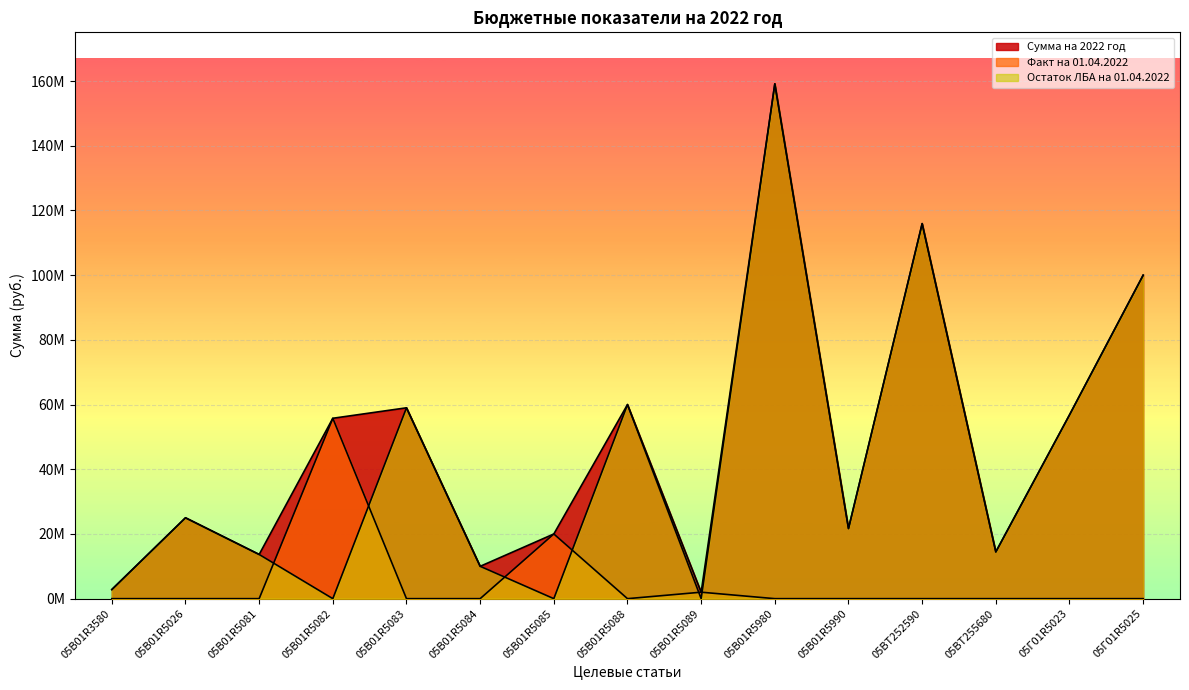

True or false: Сумма на 2022 год and Остаток ЛБА на 01.04.2022 intersect in this chart.

False